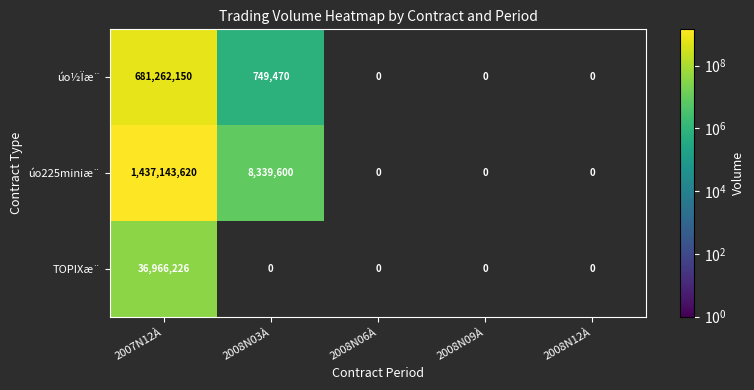

Which label corresponds to the largest value in the chart?

2007N12À